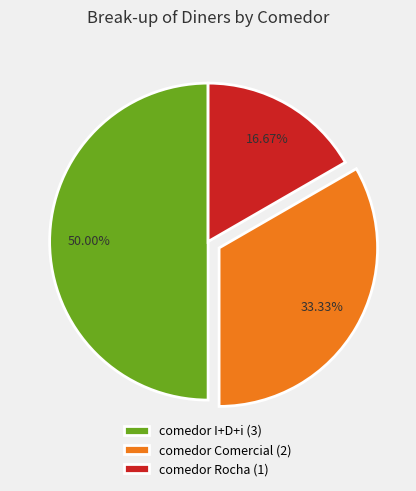

Is the sum of comedor Comercial (2) and comedor I+D+i (3) greater than half?

Yes